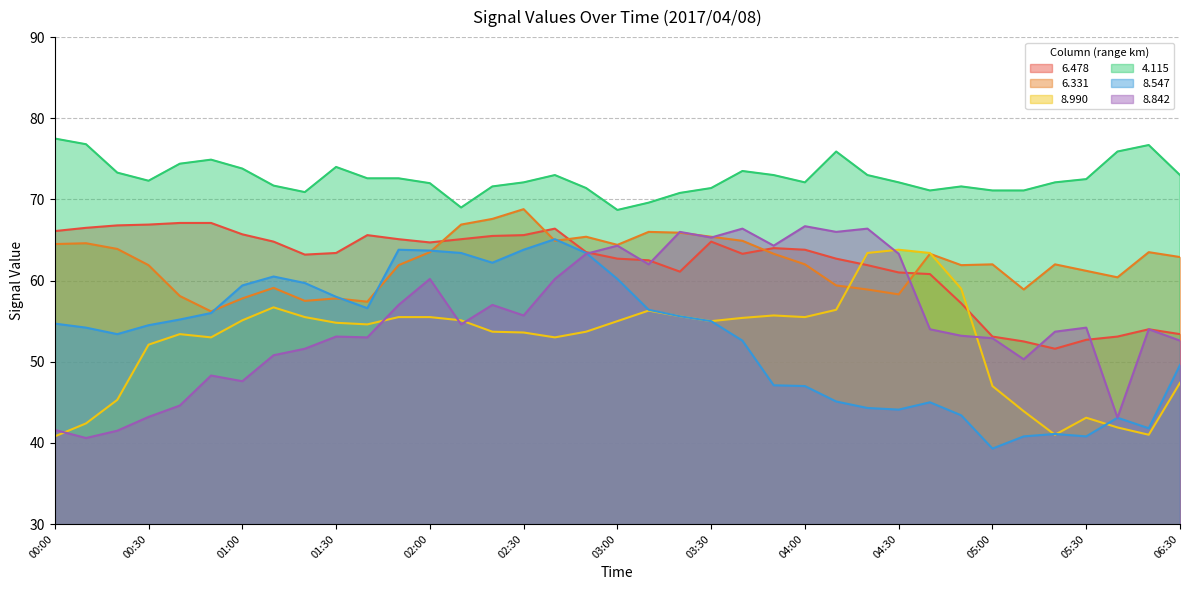

How many categories are shown in the chart?

37